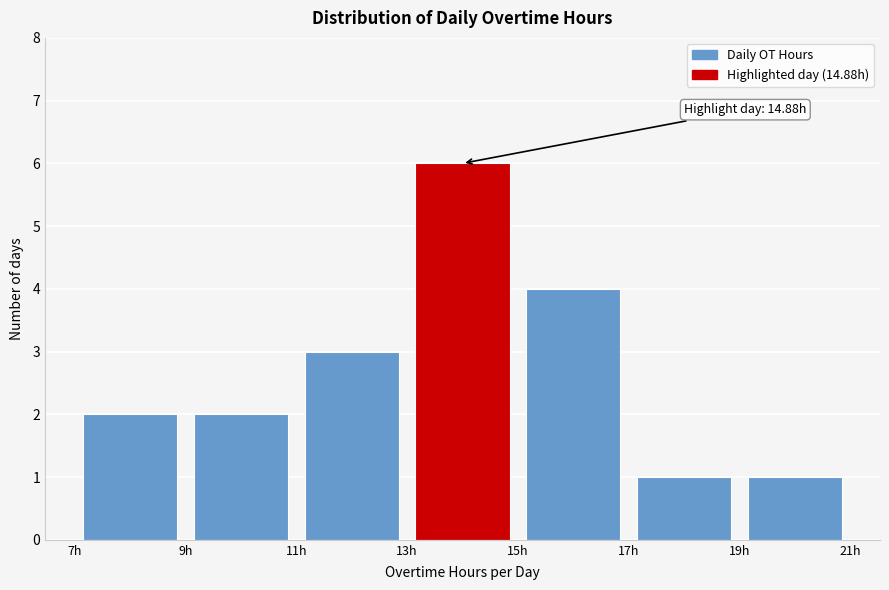

Which range on the x-axis has the tallest bar?

13 to 15